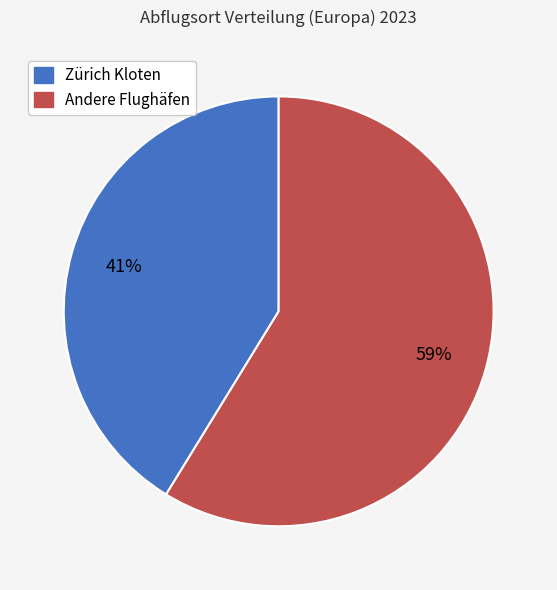

Is there any slice that represents more than half of the pie?

Yes